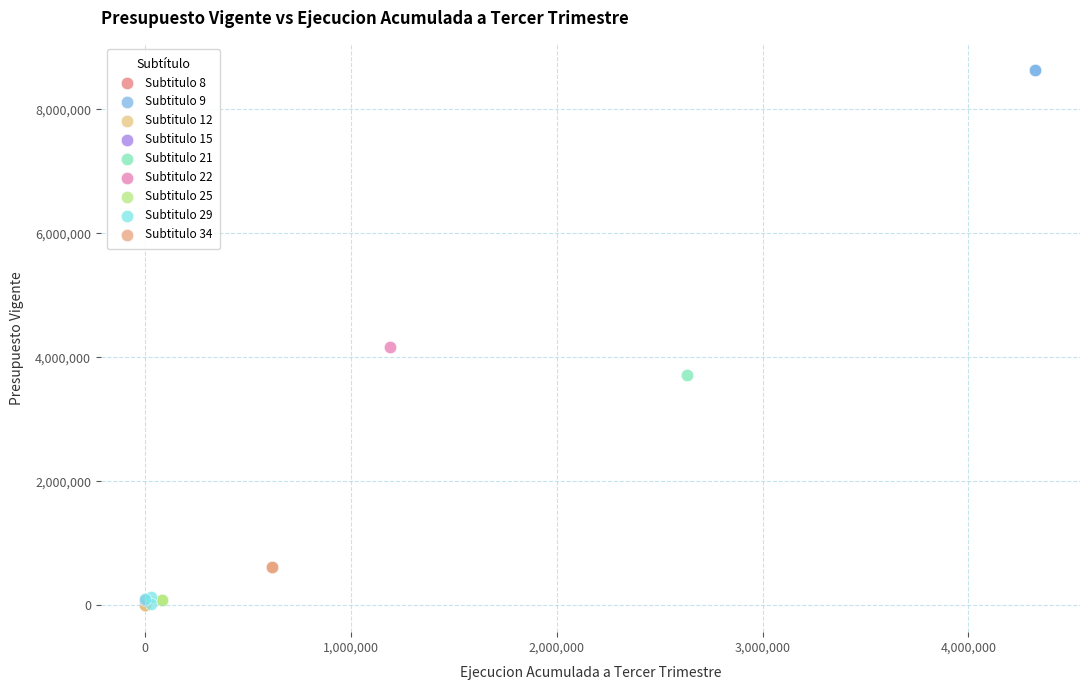

What are all the series names shown in the legend?

Subtitulo 8, Subtitulo 9, Subtitulo 12, Subtitulo 15, Subtitulo 21, Subtitulo 22, Subtitulo 25, Subtitulo 29, Subtitulo 34